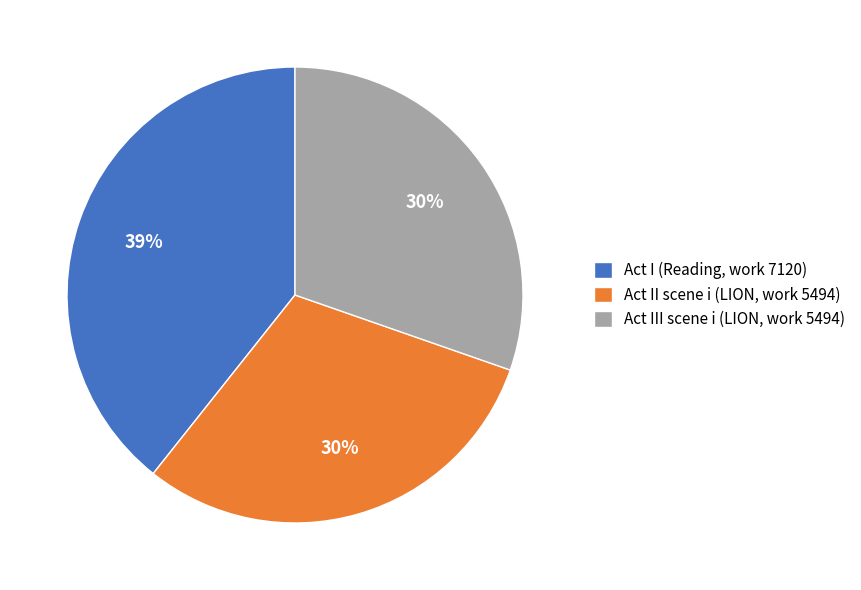

The Act I (Reading, work 7120) slice represents 28% of the pie. True or false?

False